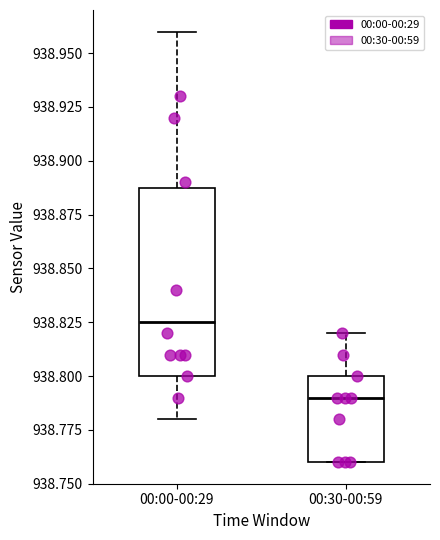

Which box is the tallest, from its lower edge to its upper edge?

00:00-00:29